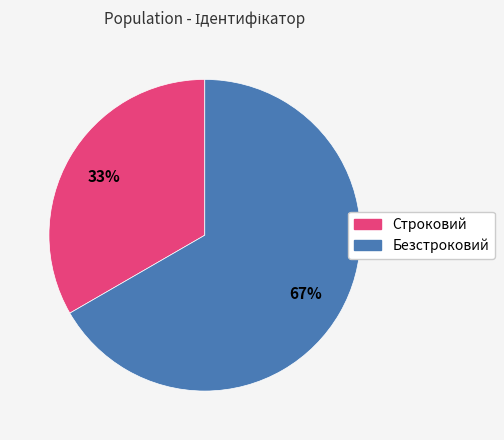

How many slices are in this pie chart?

2